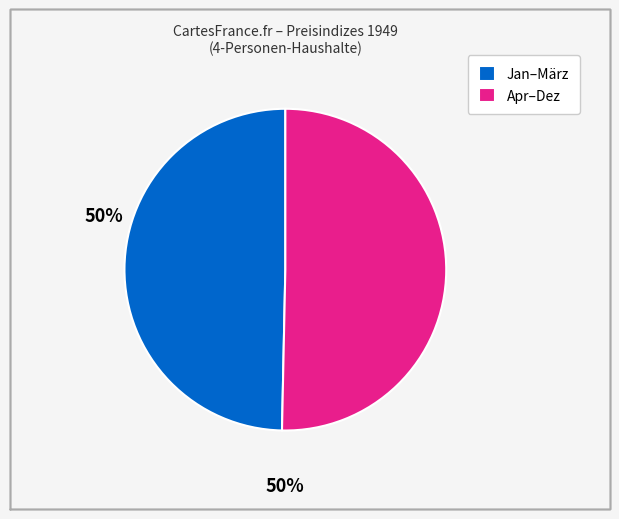

Which slice represents more than half of the pie?

Apr–Dez